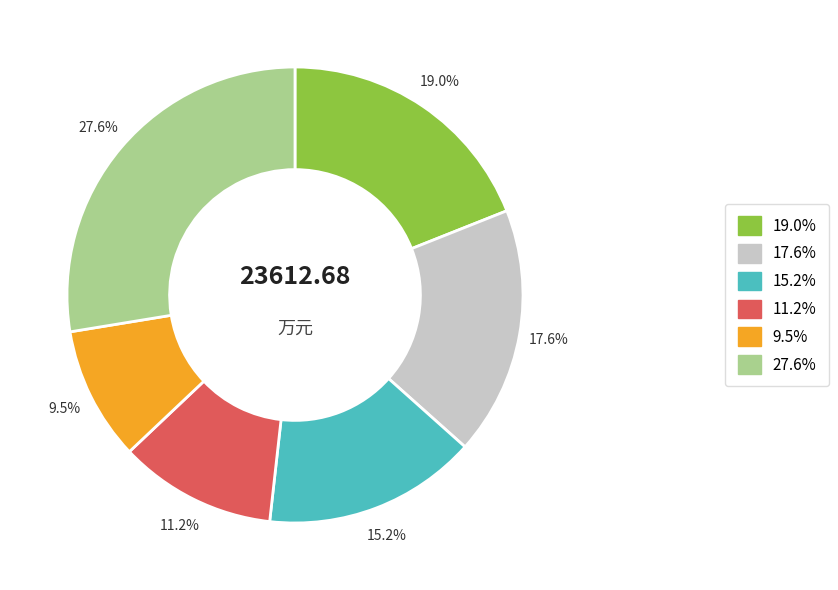

Is there a majority slice in this chart?

No